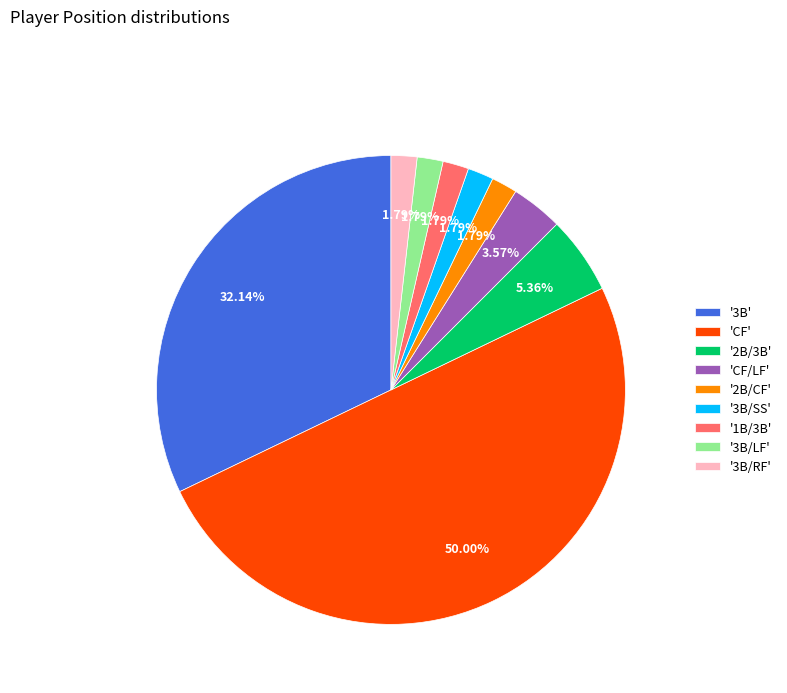

Does '2B/CF' account for over 50% of the chart?

No